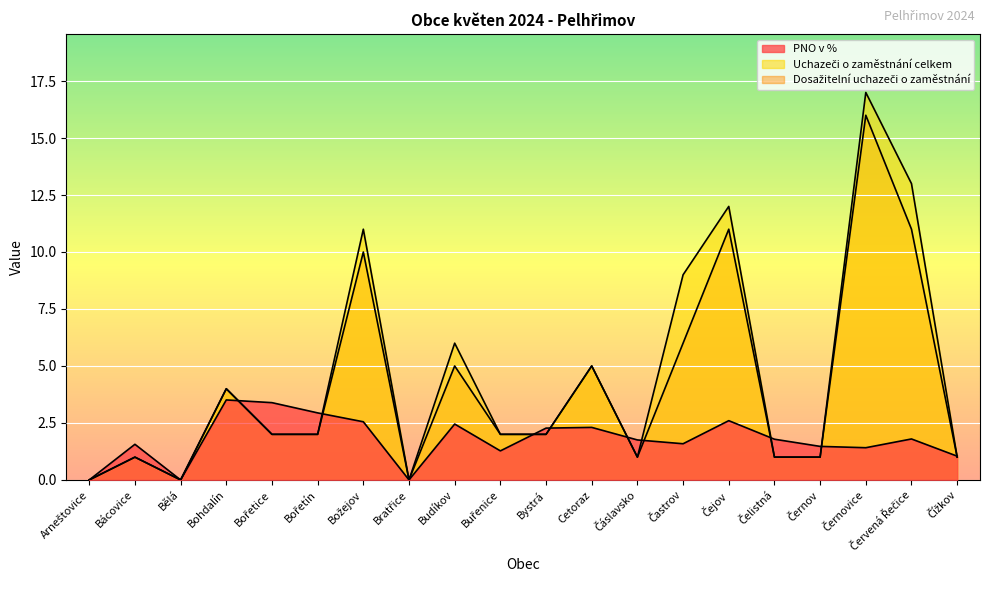

What is the sum of all PNO v % values?

35.7